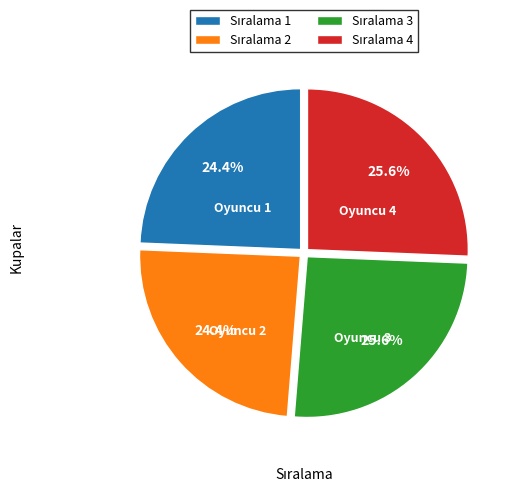

Does any single category account for the majority?

No